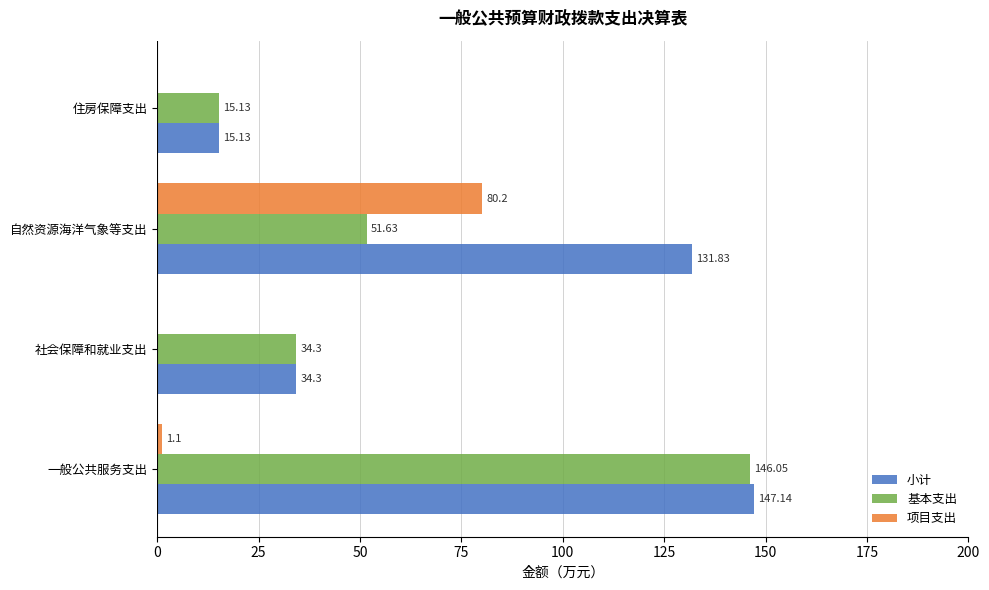

How many categories are shown in the chart?

4